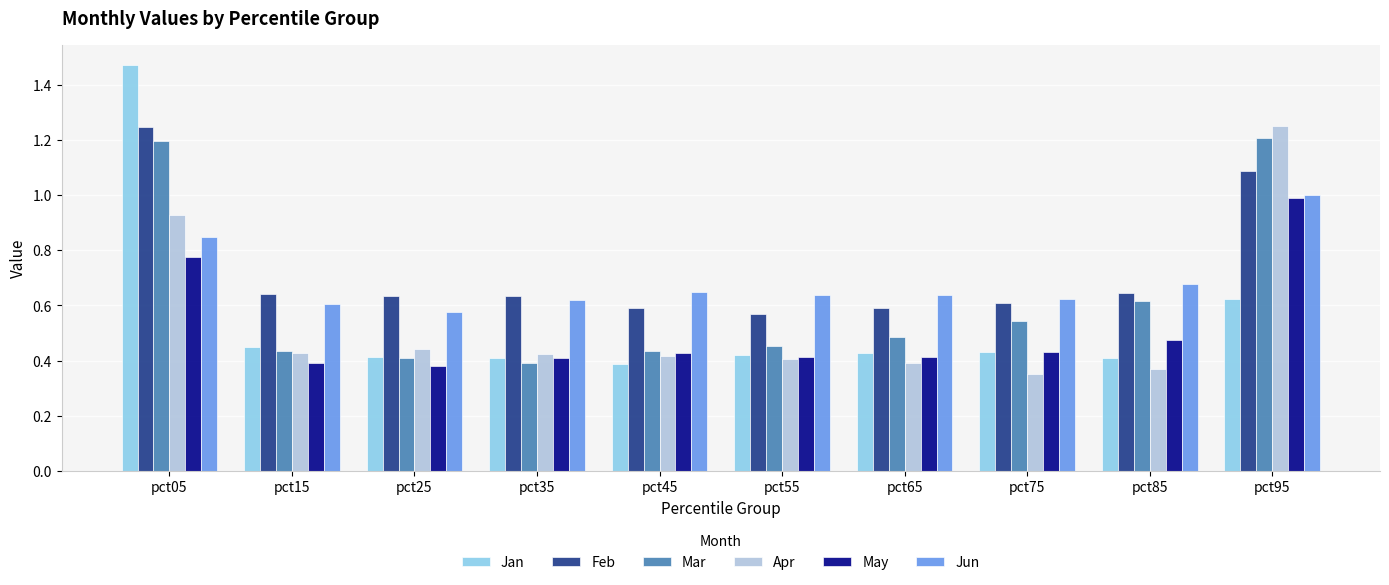

Is it true that Mar equals 0.5 at pct65?

True